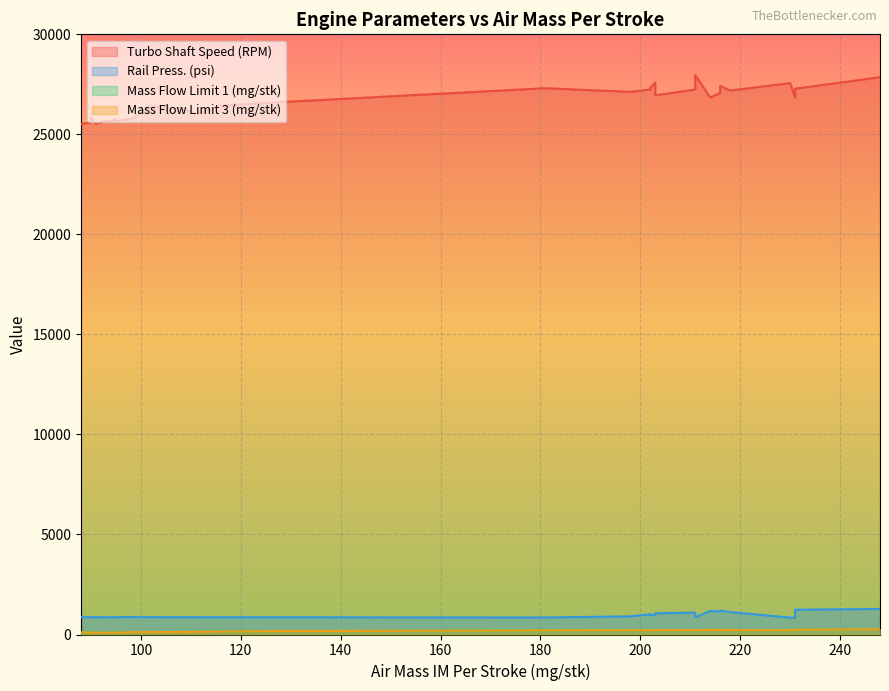

What is the smallest value displayed?

95